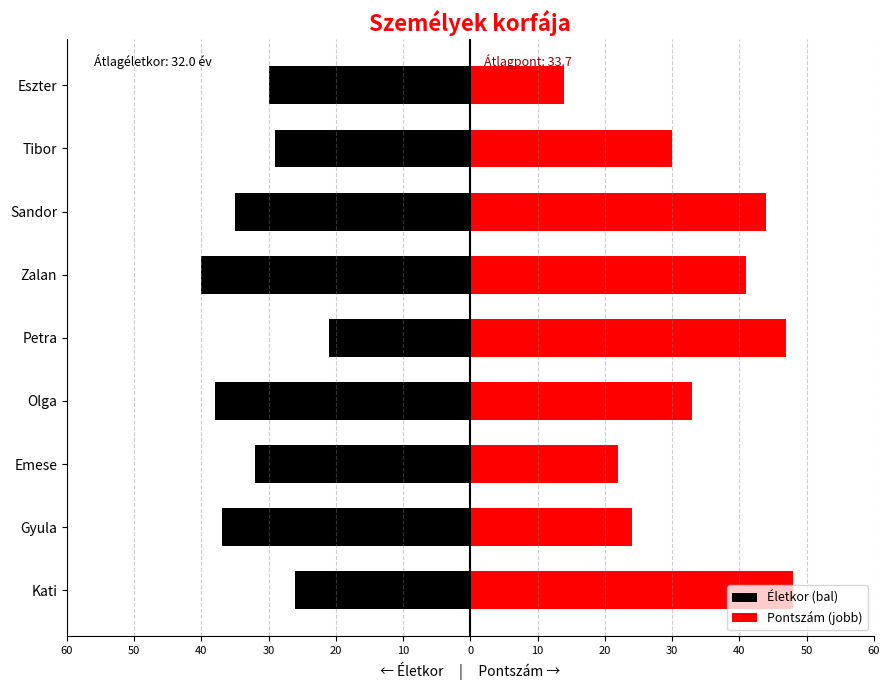

Between Gyula and Tibor, which is larger?

Tibor